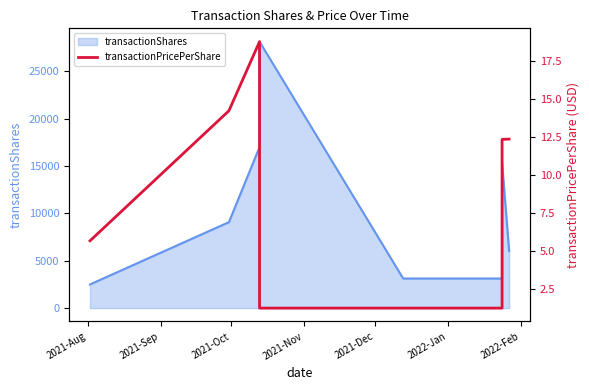

The value at 2021-Nov is 1.2. True or false?

True